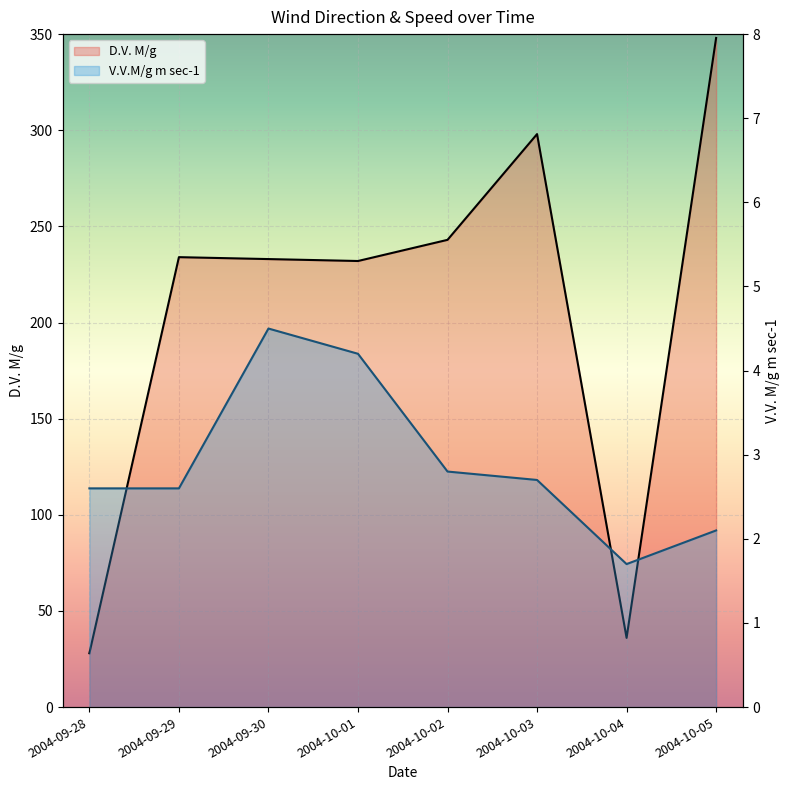

Rank the categories by D.V. M/g value from highest to lowest.

2004-10-05, 2004-10-03, 2004-10-02, 2004-09-29, 2004-09-30, 2004-10-01, 2004-10-04, 2004-09-28